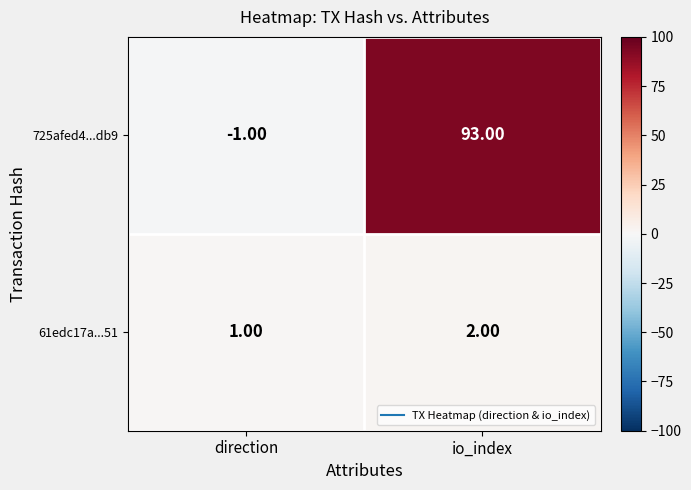

Which label corresponds to the largest value in the chart?

io_index